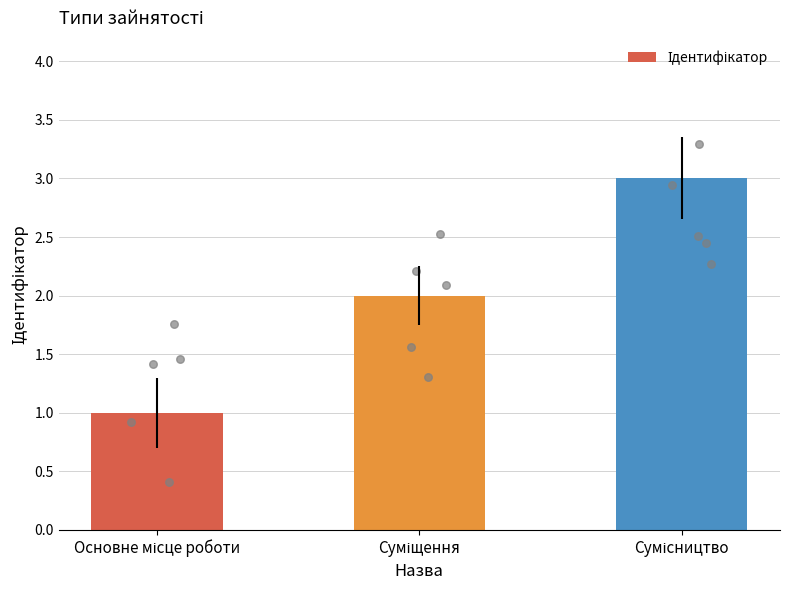

What is the ratio of the value at Суміщення to the value at Основне місце роботи?

2.0